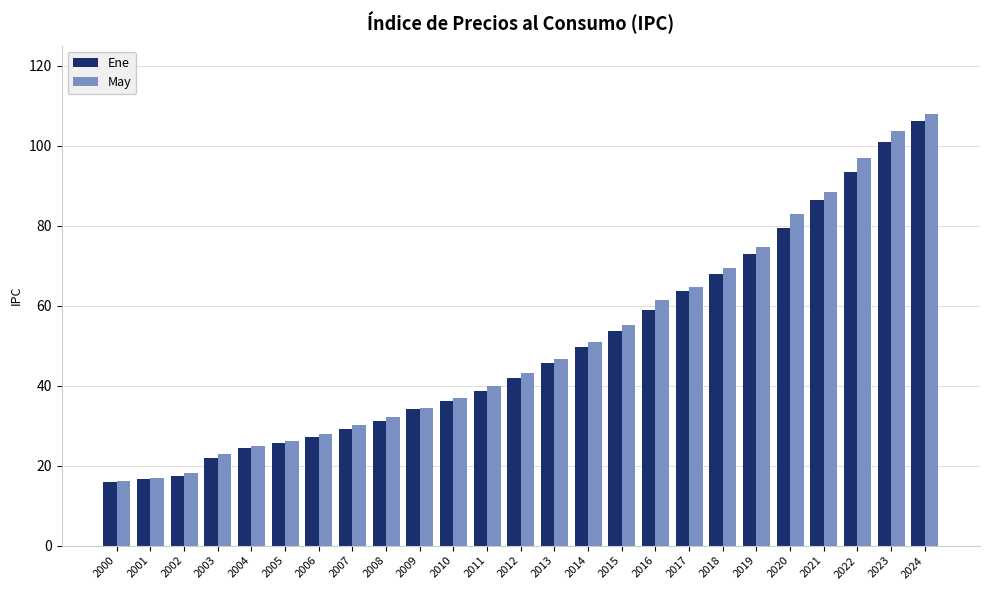

At how many categories does at least one series exceed 36?

15